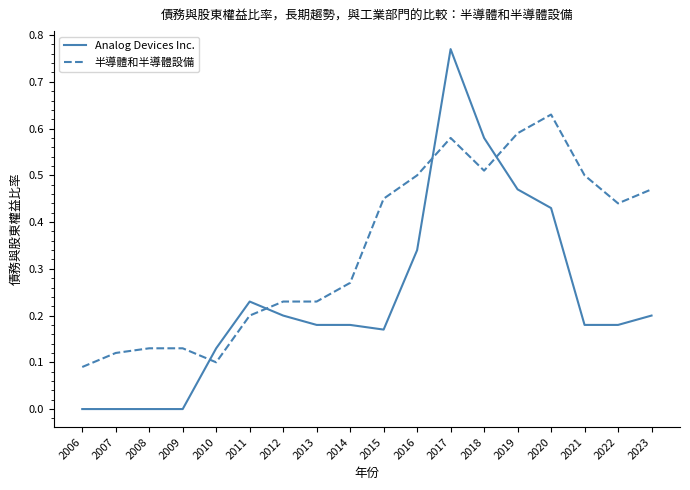

Rank the series at 2008 from lowest to highest value.

Analog Devices Inc., 半導體和半導體設備